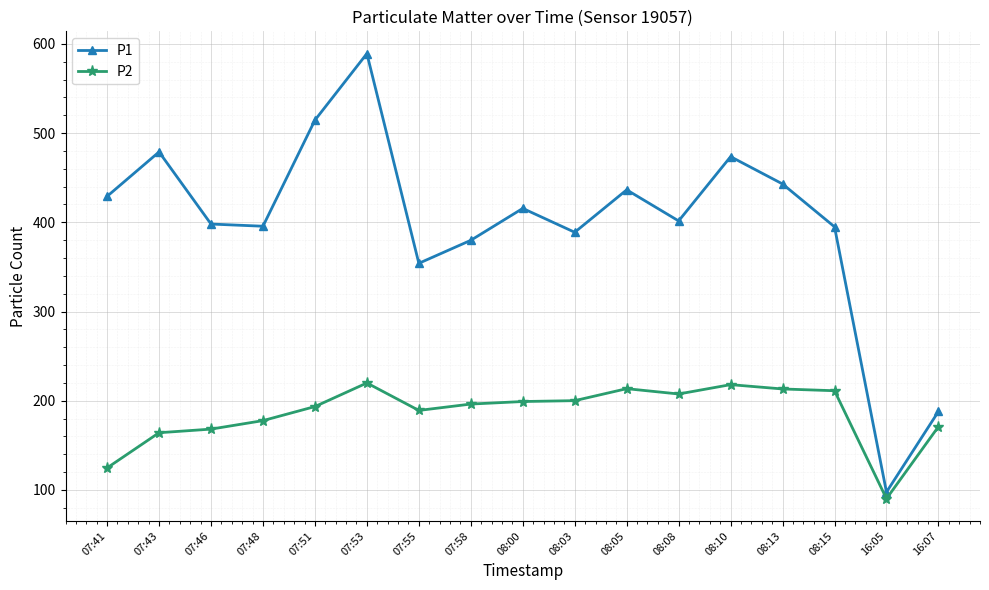

Which series has the largest range (max minus min)?

P1